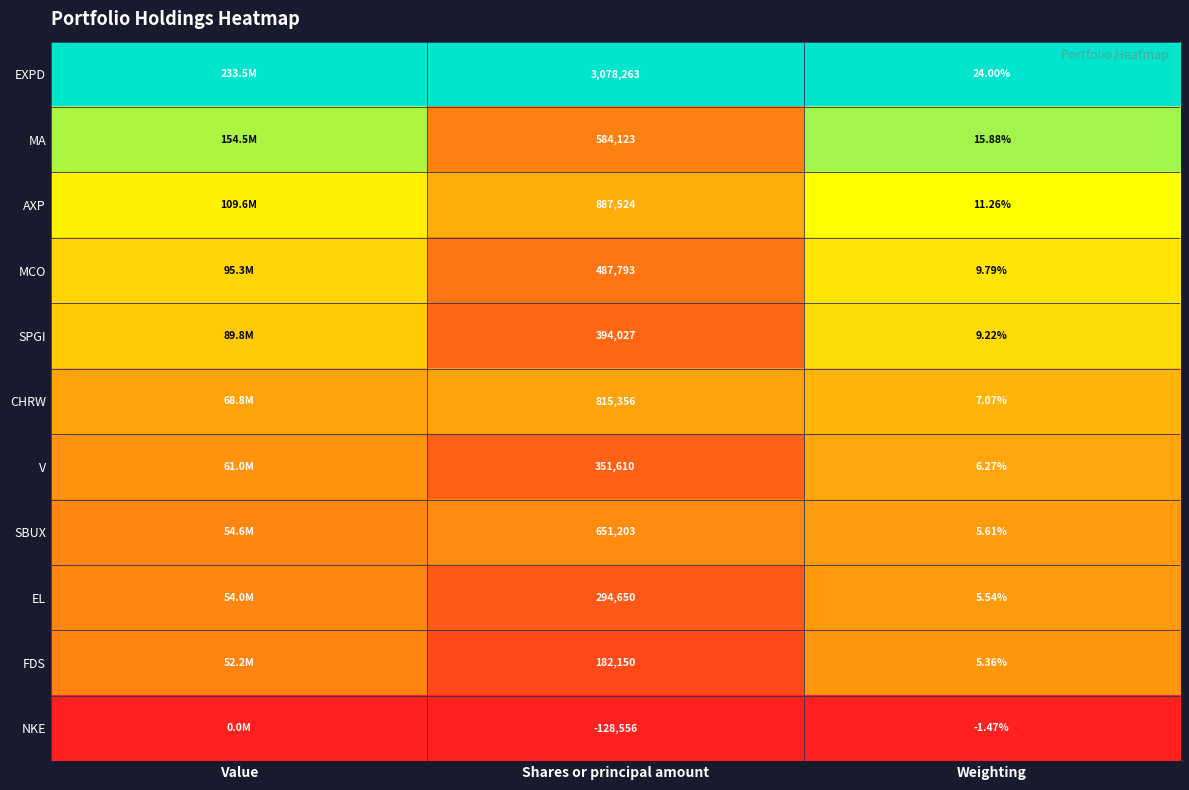

Rank the series at Weighting from highest to lowest value.

EXPD, MA, AXP, MCO, SPGI, CHRW, V, SBUX, EL, FDS, NKE